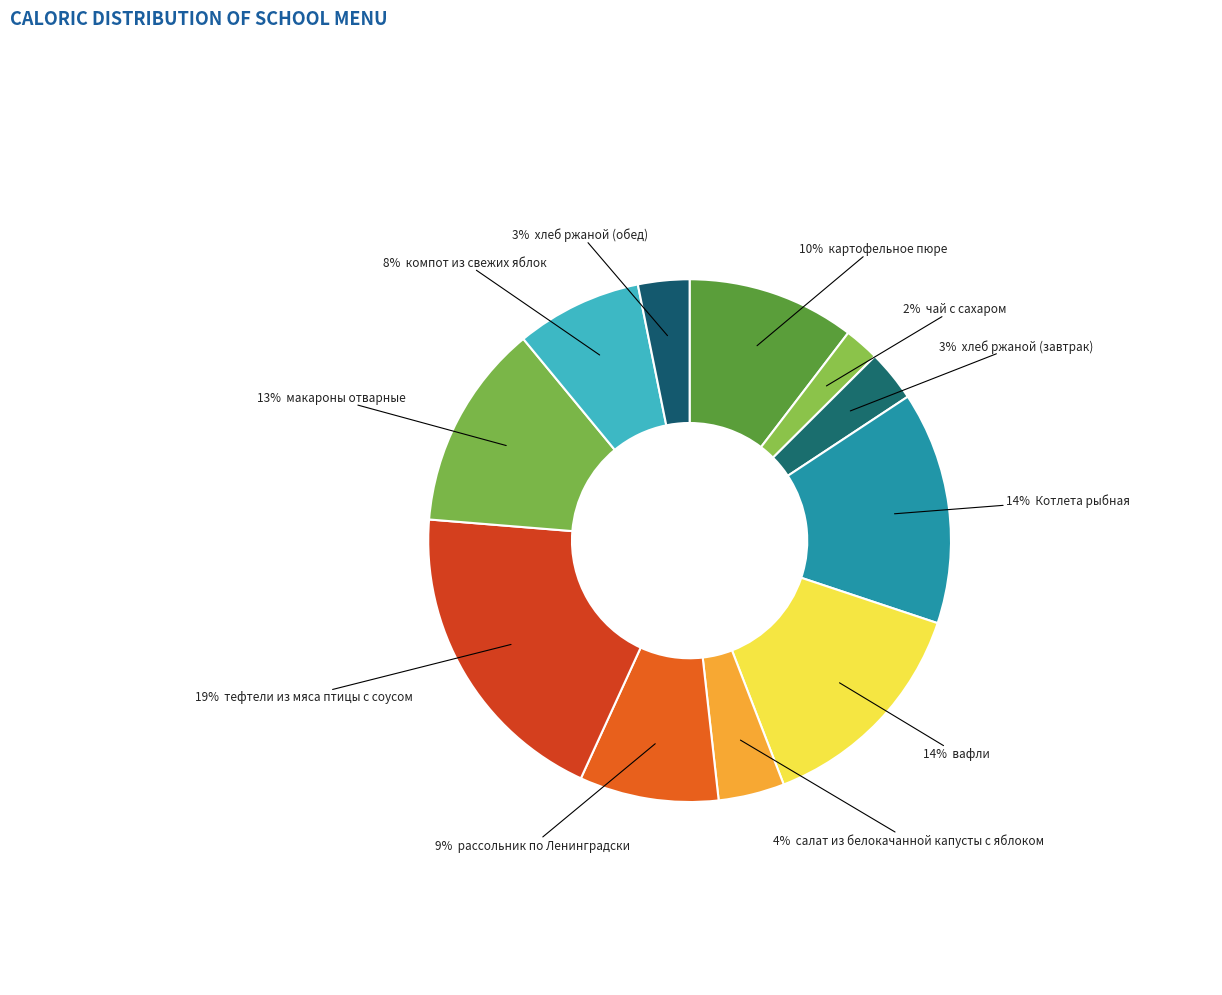

Count the number of slices in the pie.

11